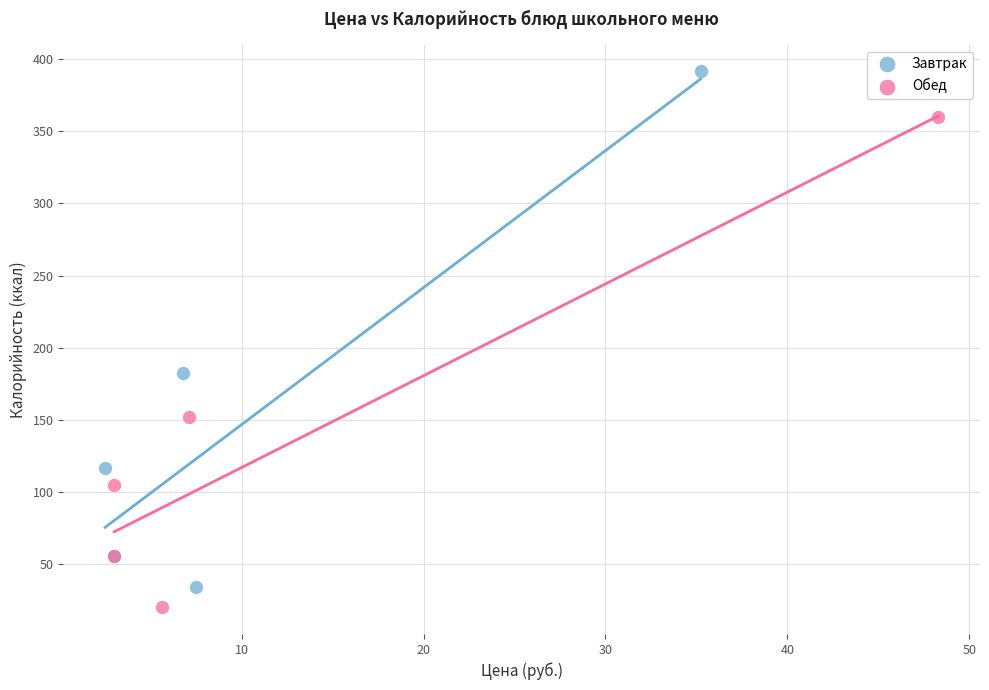

What are all the series names shown in the legend?

Завтрак, Обед